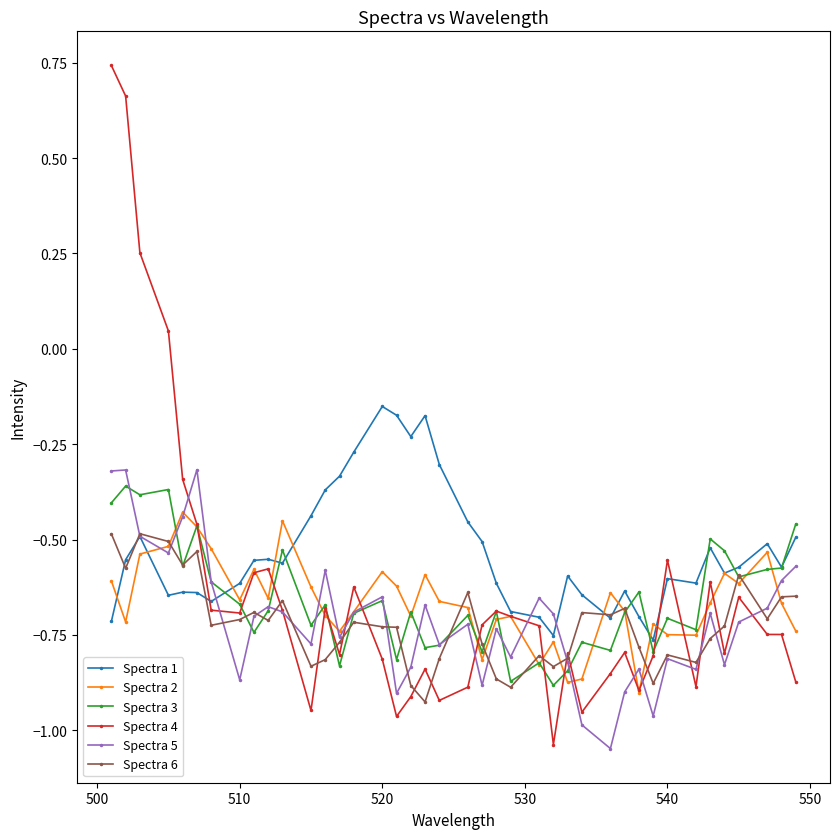

In Spectra 2, how many points are lower than both neighbors (excluding endpoints)?

11